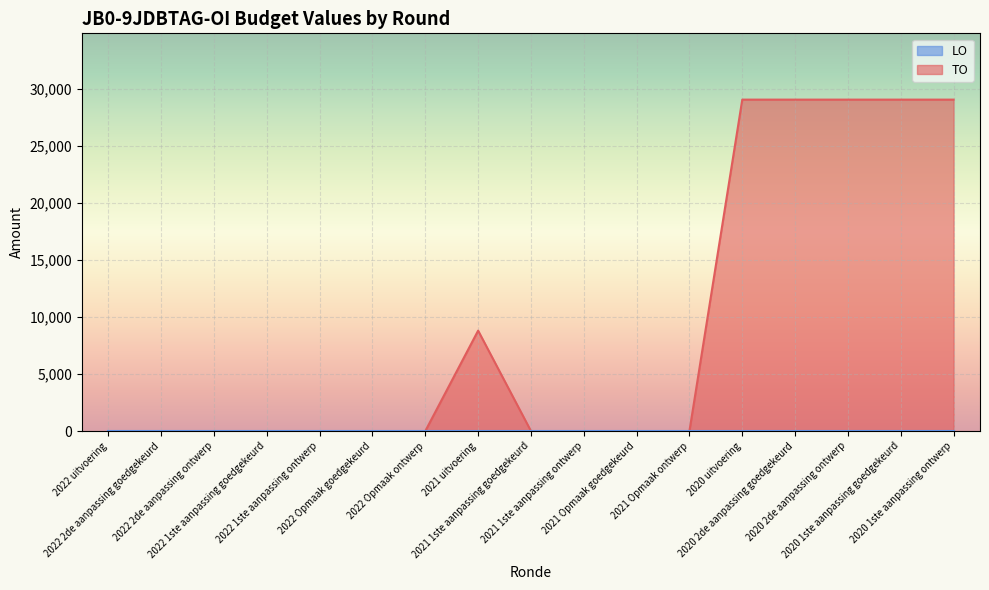

Reading left to right, extract all data points from this chart.

0	0	0	0	0	0	0	8800	0	0	0	0	29046	29046	29046	29046	29046